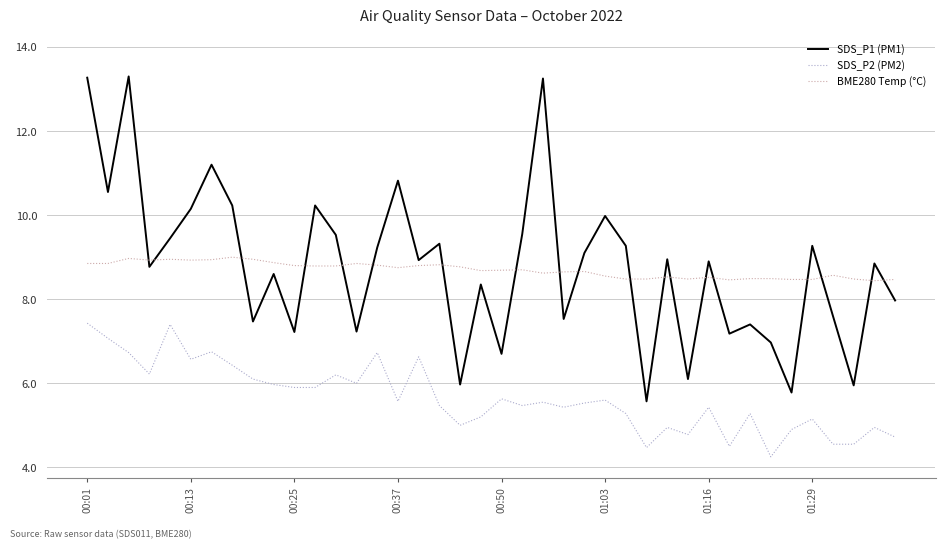

What is the maximum value shown in the chart?

13.3